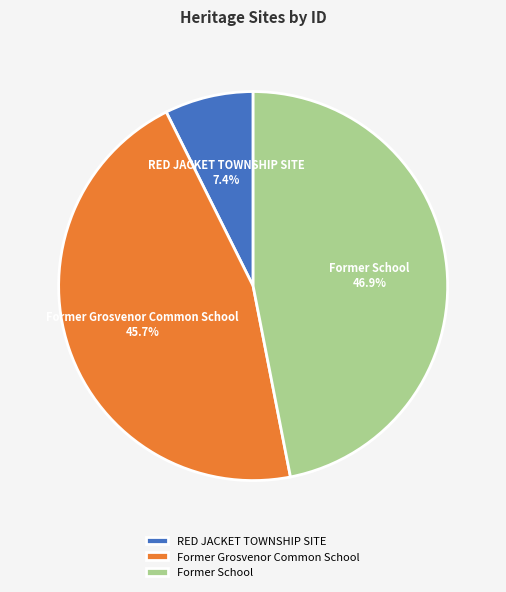

Which slice is the smallest?

RED JACKET TOWNSHIP SITE